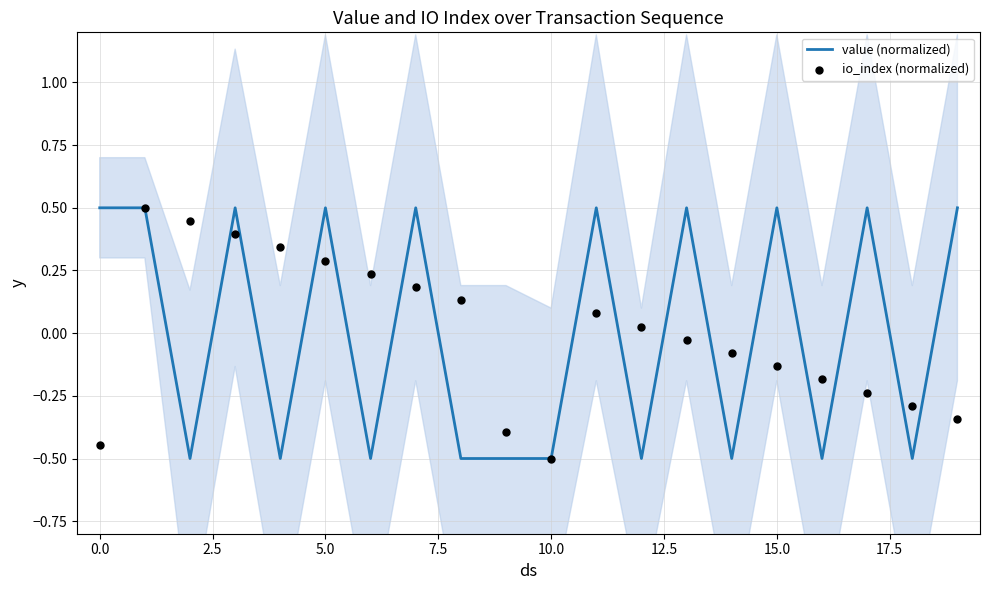

Which series reaches the maximum Y coordinate?

value (normalized)